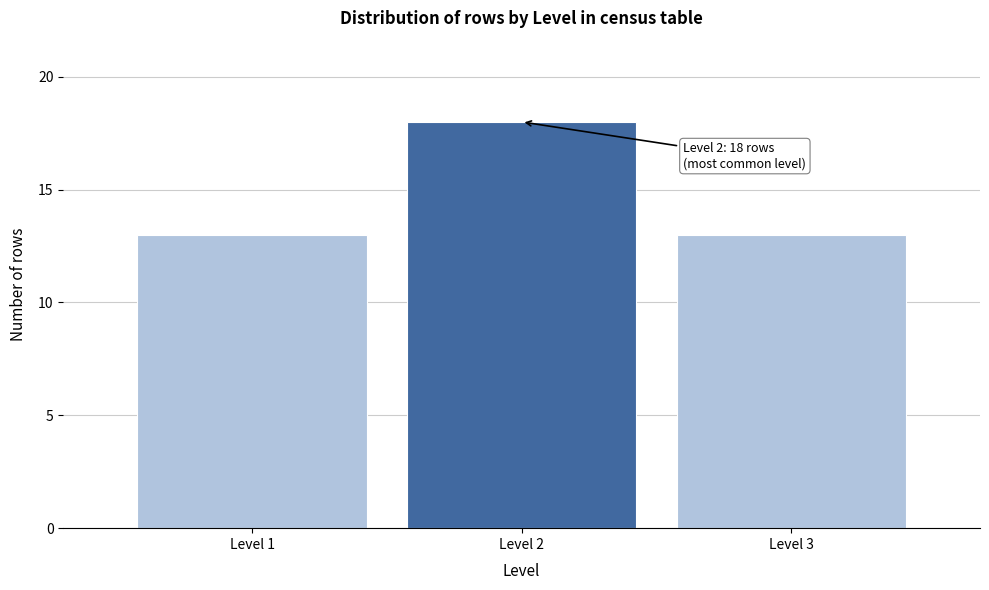

Reading left to right, transcribe all the data shown in this chart.

Level 1=13	Level 2=18	Level 3=13